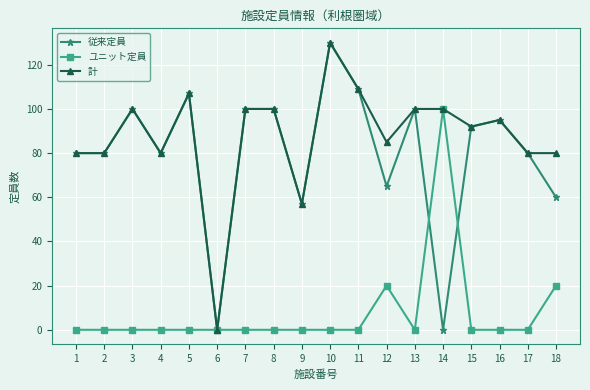

Where is the first local maximum for 計?

3